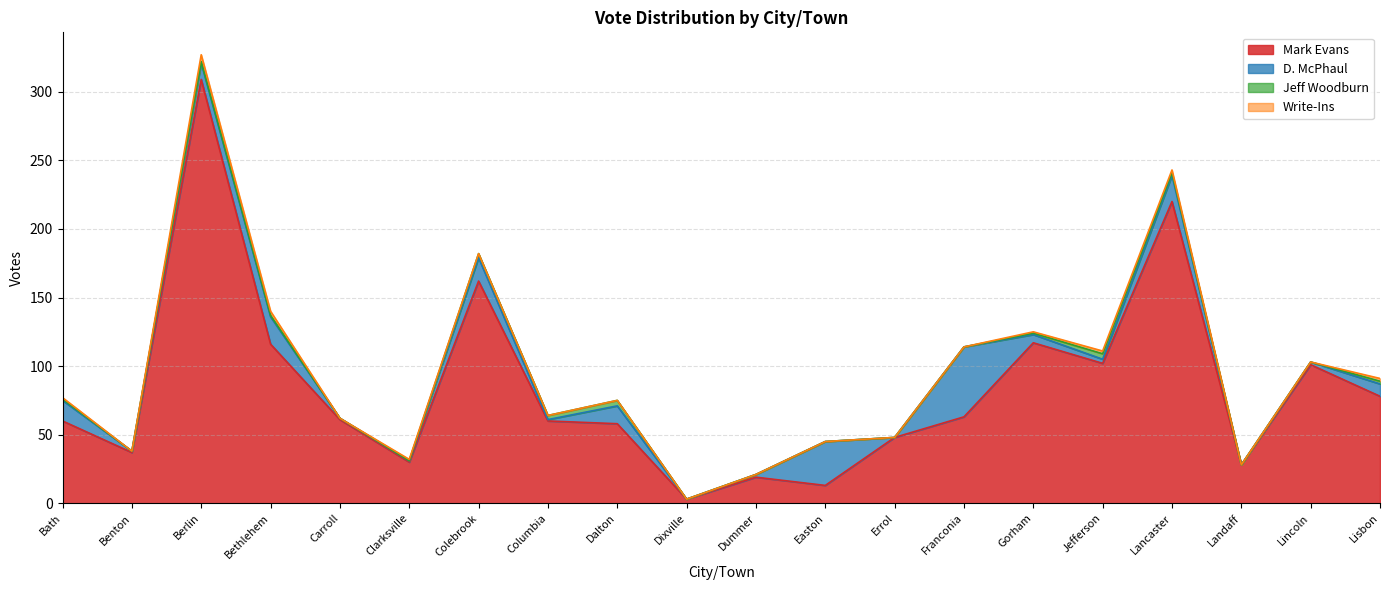

What is the difference between the maximum and minimum values in the Jeff Woodburn series?

4